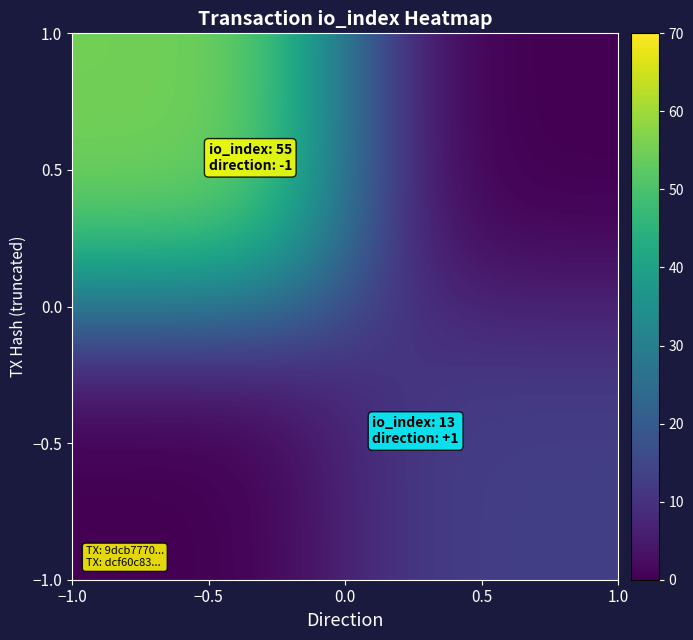

How many categories are shown in the chart?

2